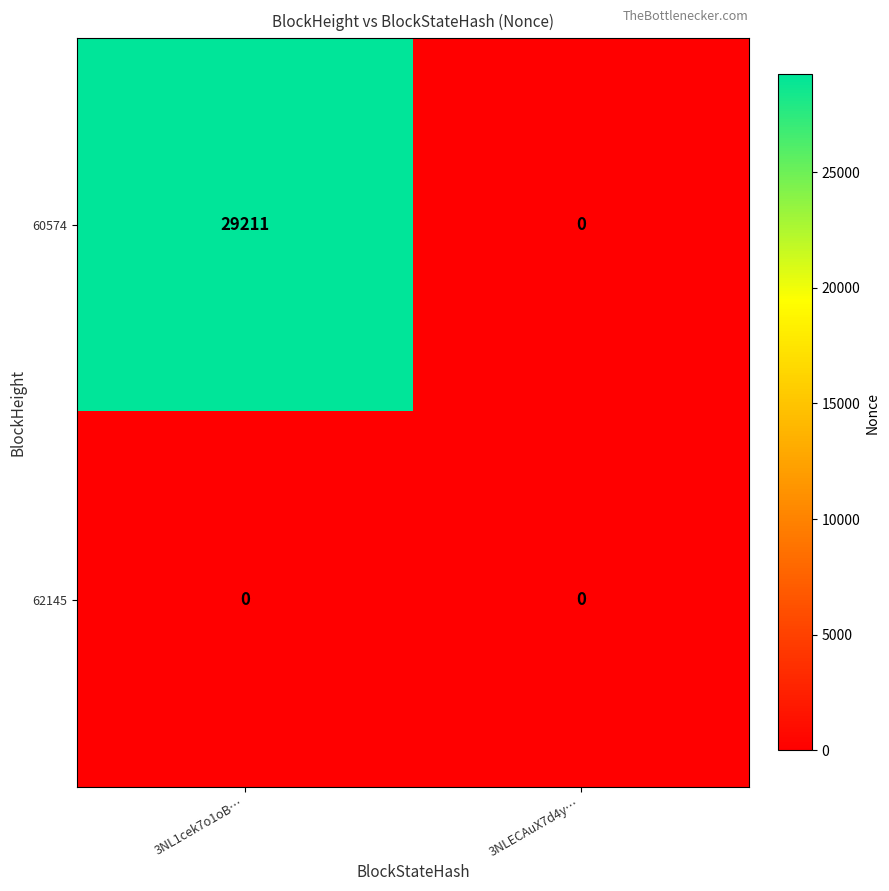

What is the difference between the maximum and minimum values in the 60574 series?

29211